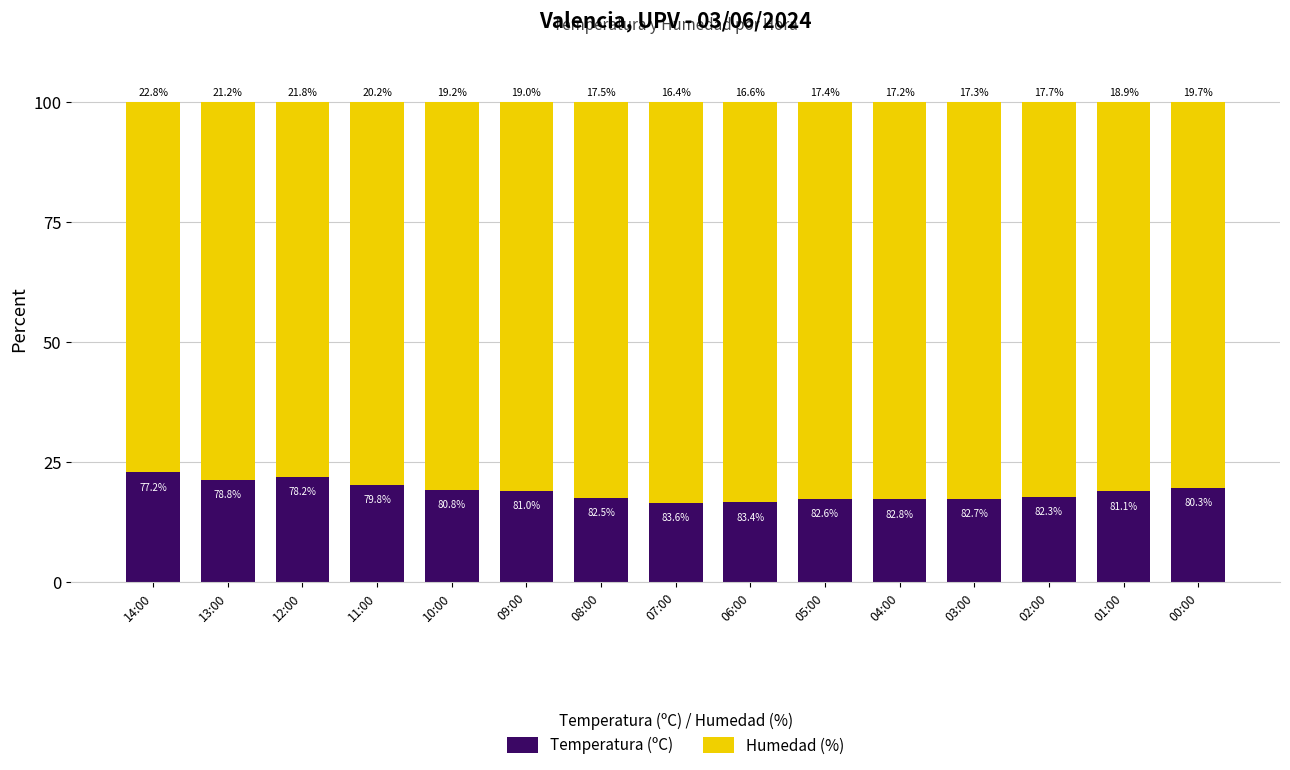

Reading left to right, list the values for the Temperatura (ºC) series.

14:00=22.8	13:00=21.2	12:00=21.8	11:00=20.2	10:00=19.2	09:00=19.0	08:00=17.5	07:00=16.4	06:00=16.6	05:00=17.4	04:00=17.2	03:00=17.3	02:00=17.7	01:00=18.9	00:00=19.7